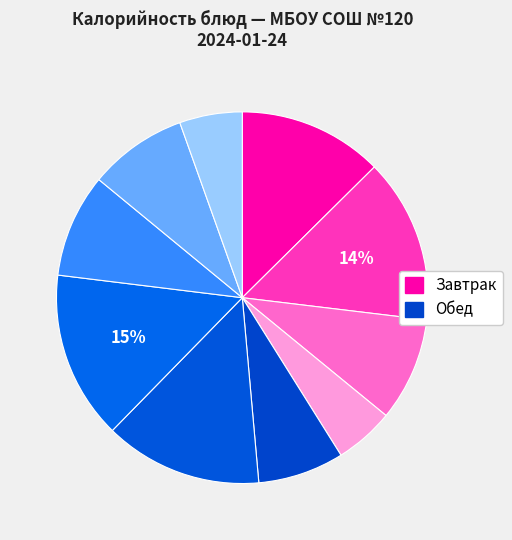

To the nearest percent, what is the difference between the largest and smallest slice percentages?

9%